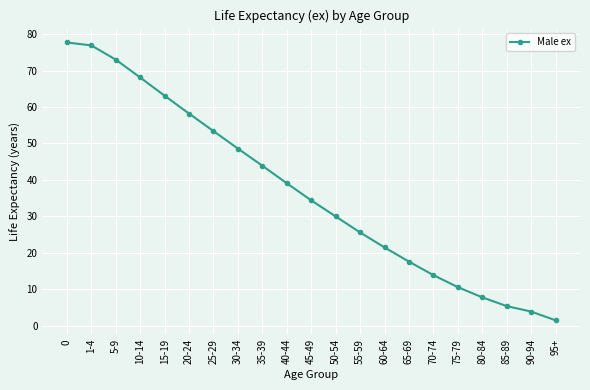

Reading left to right, transcribe all the data shown in this chart.

77.7	76.9	73.0	68.1	63.1	58.2	53.4	48.6	43.9	39.1	34.4	30.0	25.6	21.5	17.6	13.9	10.6	7.8	5.4	3.9	1.5